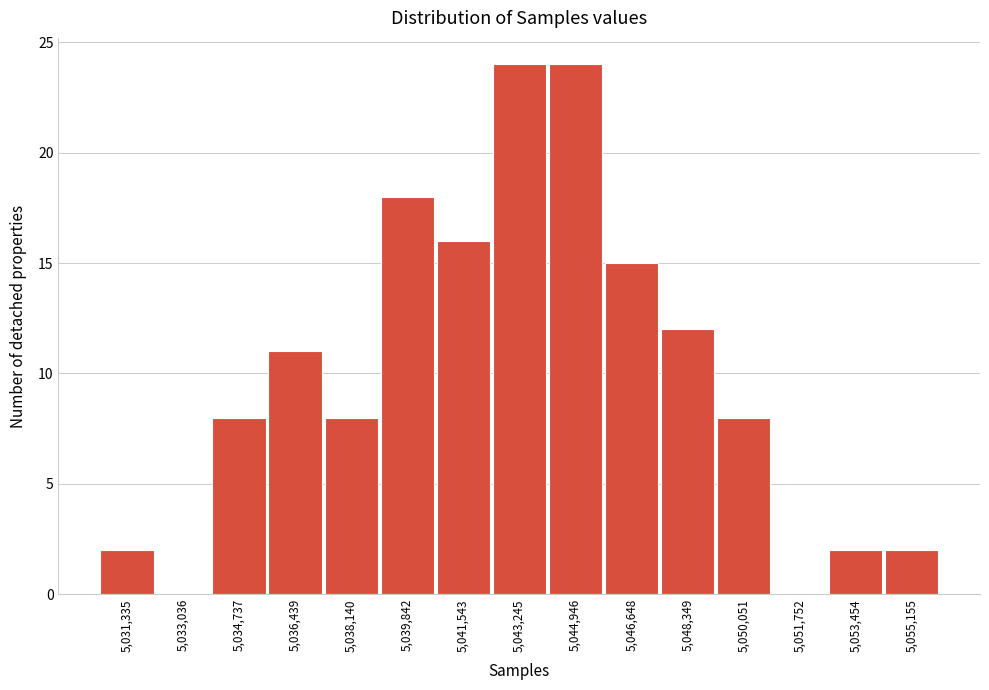

Reading left to right, list all the values displayed in this chart.

5,031,335=2	5,033,036=0	5,034,737=8	5,036,439=11	5,038,140=8	5,039,842=18	5,041,543=16	5,043,245=24	5,044,946=24	5,046,648=15	5,048,349=12	5,050,051=8	5,051,752=0	5,053,454=2	5,055,155=2